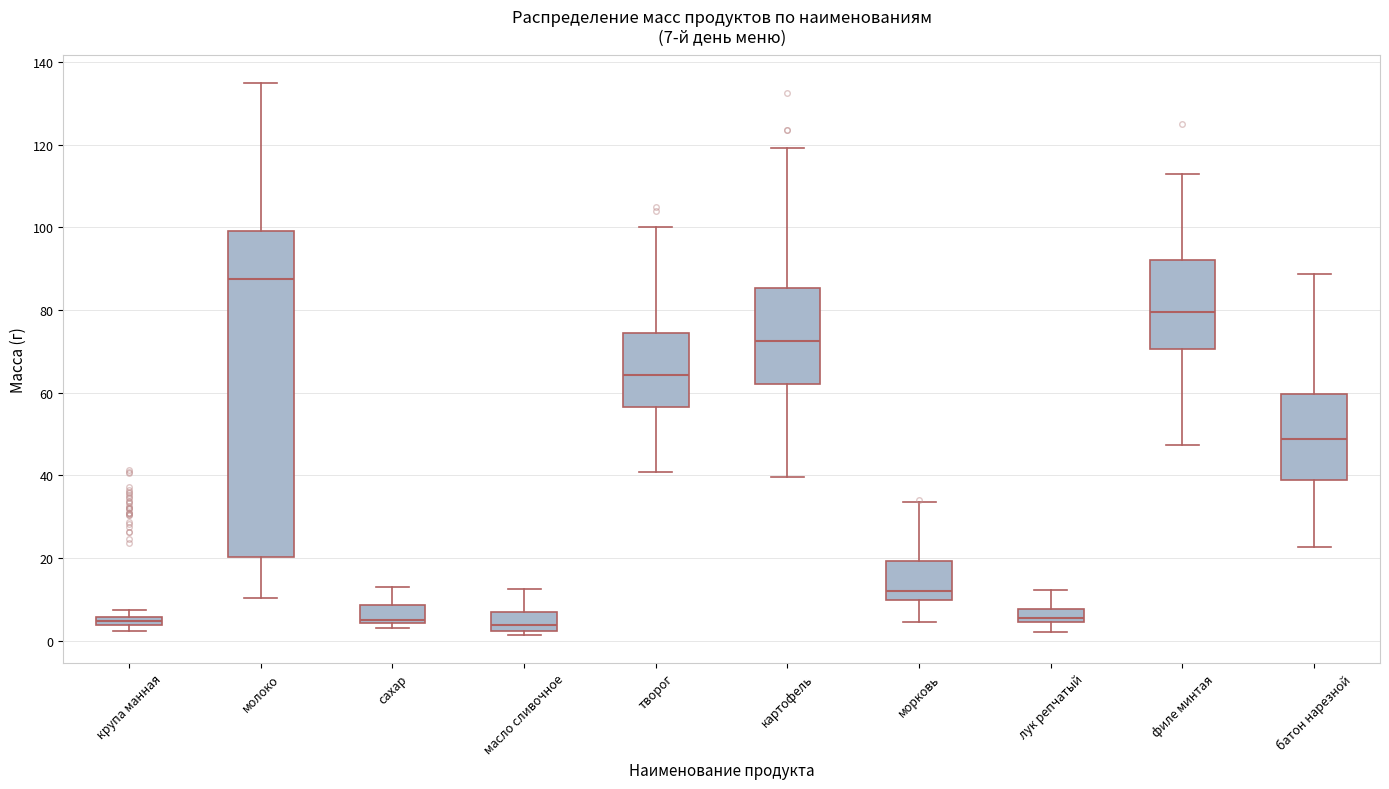

Which box is the tallest, from its lower edge to its upper edge?

молоко